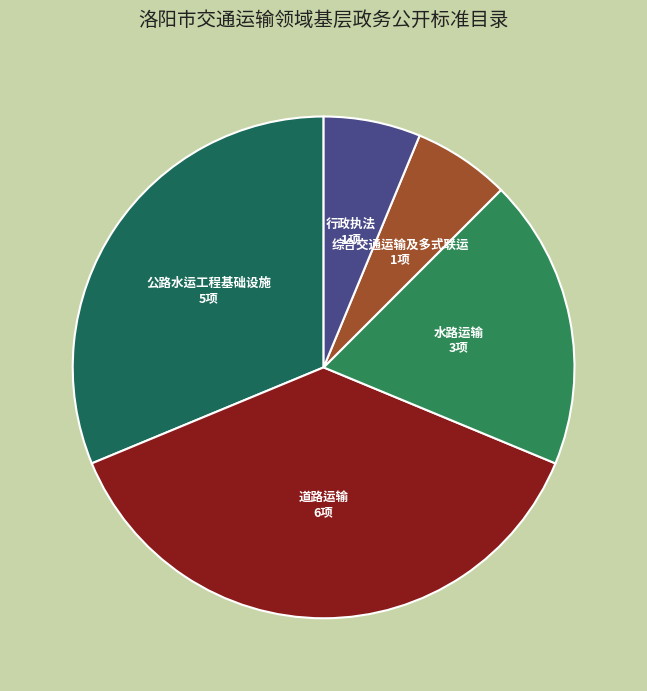

Which category has the biggest portion of the pie?

道路运输